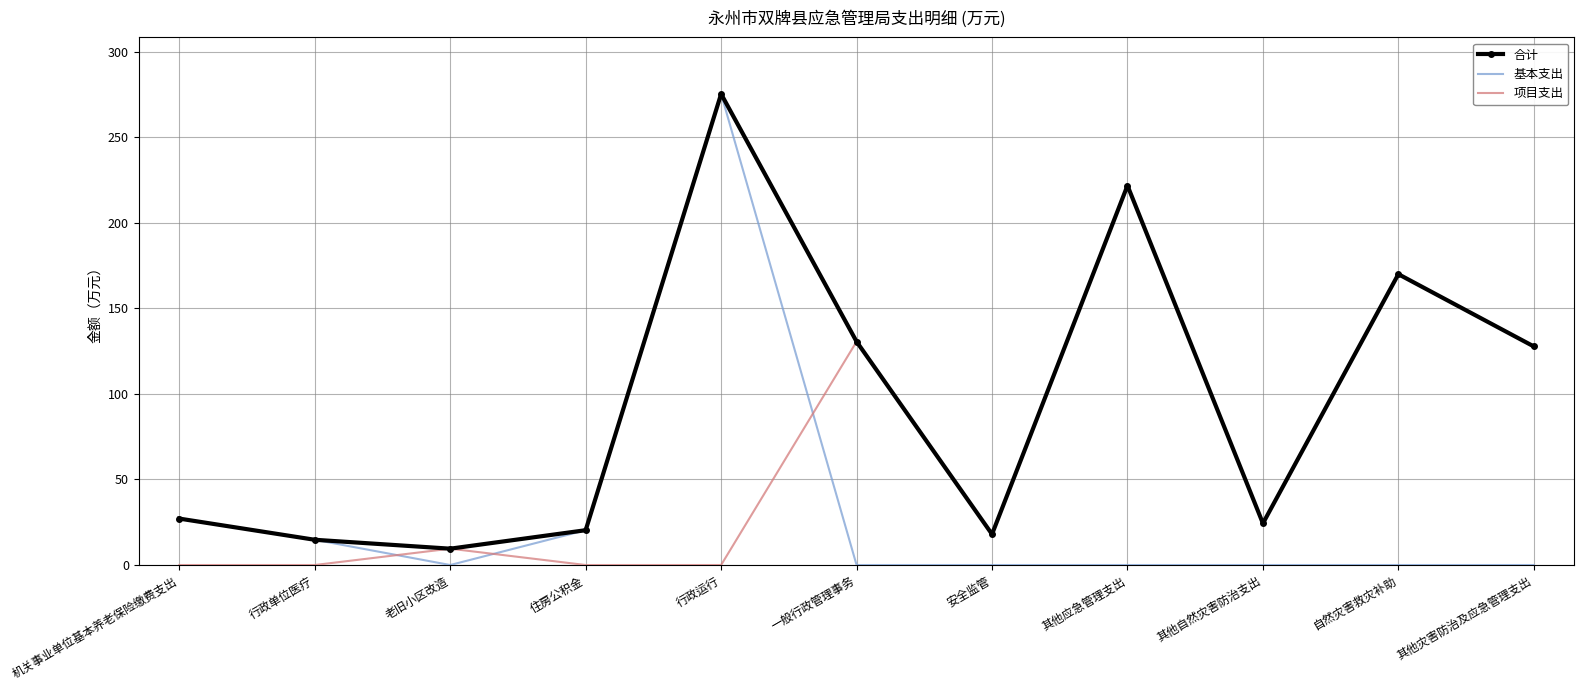

Reading left to right, what are all the values shown in this chart?

合计: 机关事业单位基本养老保险缴费支出=27.1	行政单位医疗=14.8	老旧小区改造=9.6	住房公积金=20.4	行政运行=275.3	一般行政管理事务=130.6	安全监管=18.0	其他应急管理支出=221.8	其他自然灾害防治支出=24.3	自然灾害救灾补助=170.0	其他灾害防治及应急管理支出=127.8
基本支出: 机关事业单位基本养老保险缴费支出=27.1	行政单位医疗=14.8	老旧小区改造=0.0	住房公积金=20.4	行政运行=275.3	一般行政管理事务=0.0	安全监管=0.0	其他应急管理支出=0.0	其他自然灾害防治支出=0.0	自然灾害救灾补助=0.0	其他灾害防治及应急管理支出=0.0
项目支出: 机关事业单位基本养老保险缴费支出=0.0	行政单位医疗=0.0	老旧小区改造=9.6	住房公积金=0.0	行政运行=0.0	一般行政管理事务=130.6	安全监管=18.0	其他应急管理支出=221.8	其他自然灾害防治支出=24.3	自然灾害救灾补助=170.0	其他灾害防治及应急管理支出=127.8